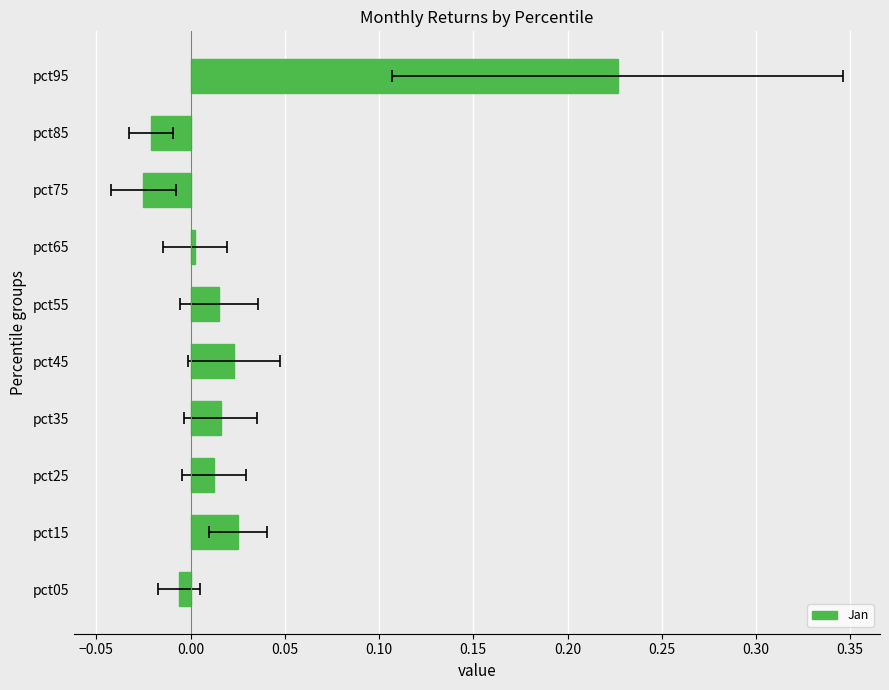

Is it true that the value at pct05 is -0.0?

False